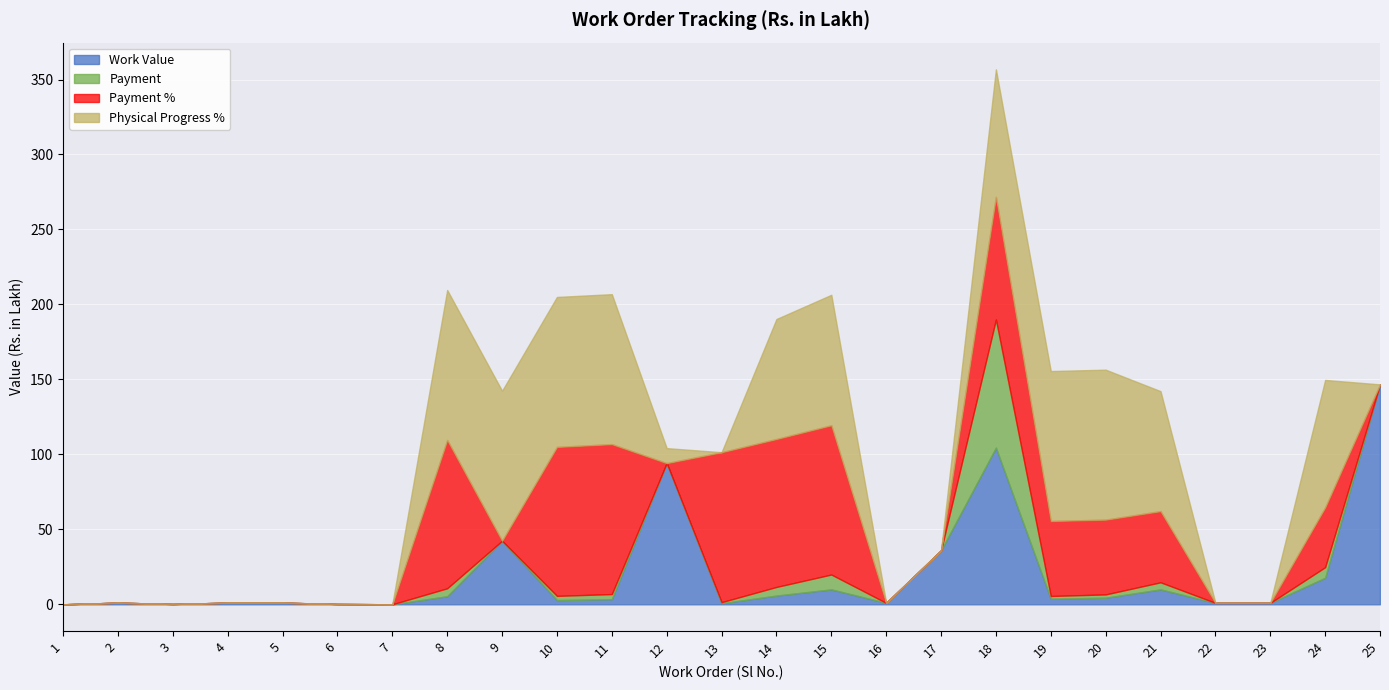

In Physical Progress %, how many points are higher than both neighbors (excluding endpoints)?

2